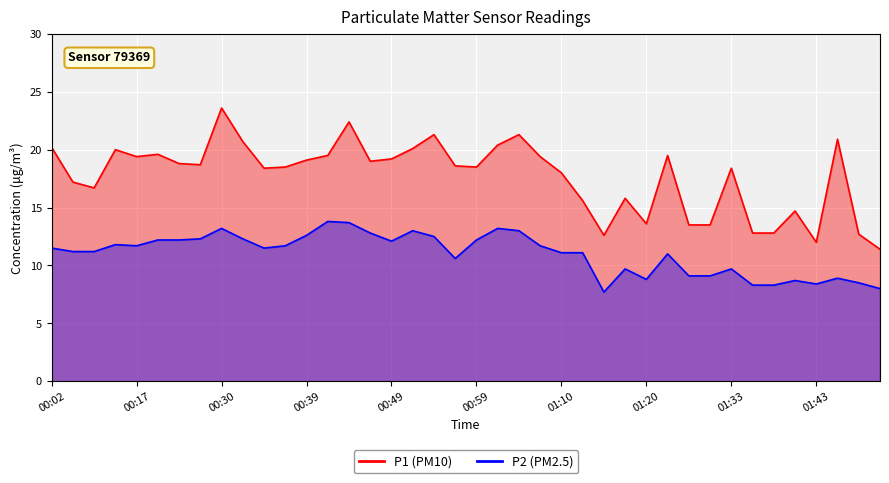

What is the label of the 4th point from the left?

00:12